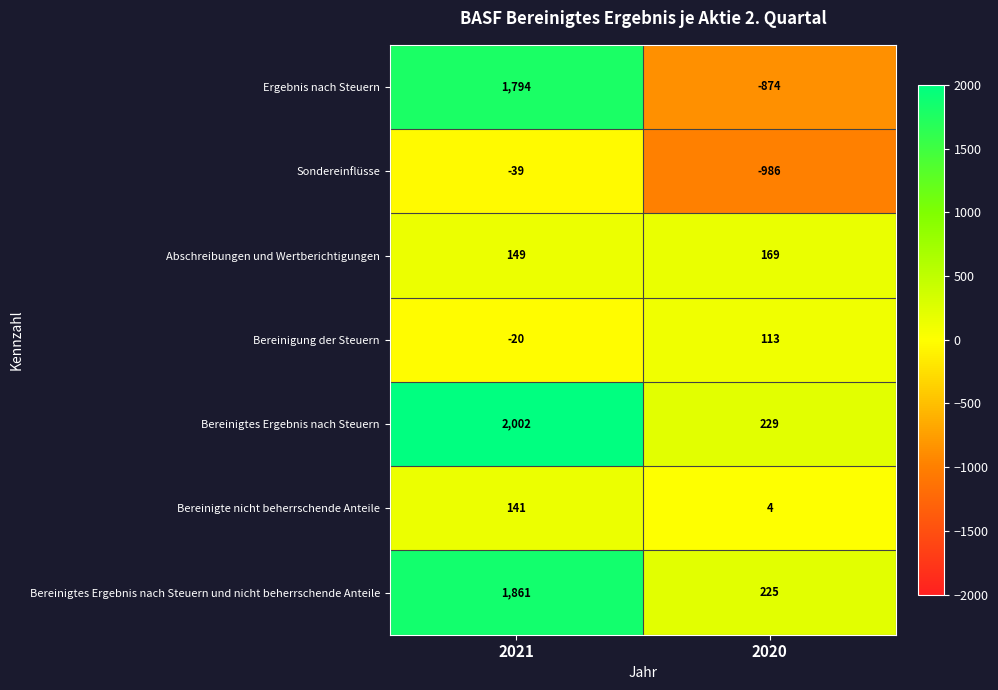

True or false: Bereinigtes Ergebnis nach Steuern has a value of 2002 at 2021.

True